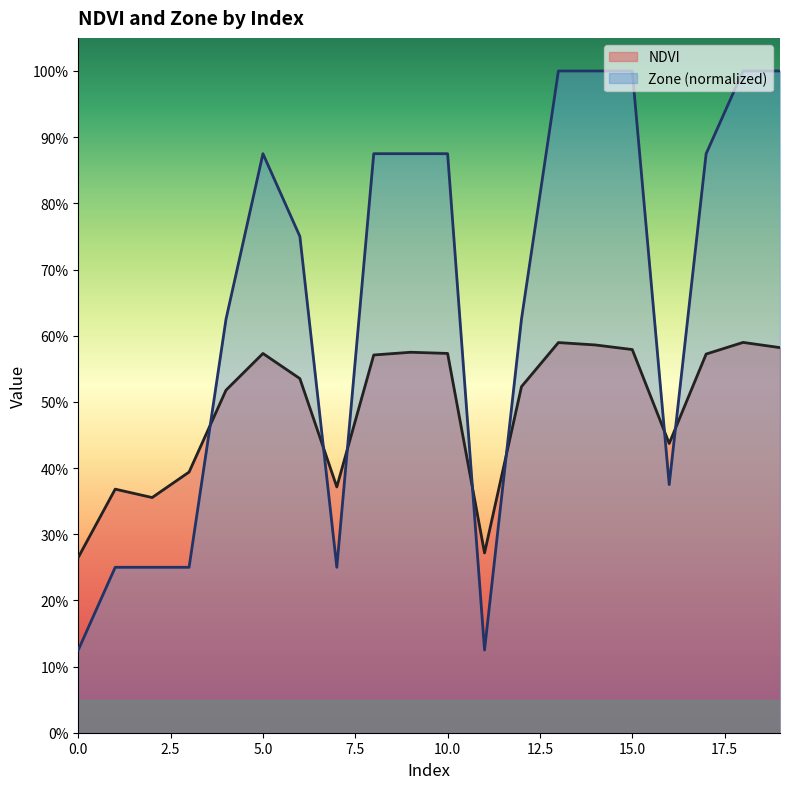

True or false: NDVI has more than 2 interior local peaks.

True